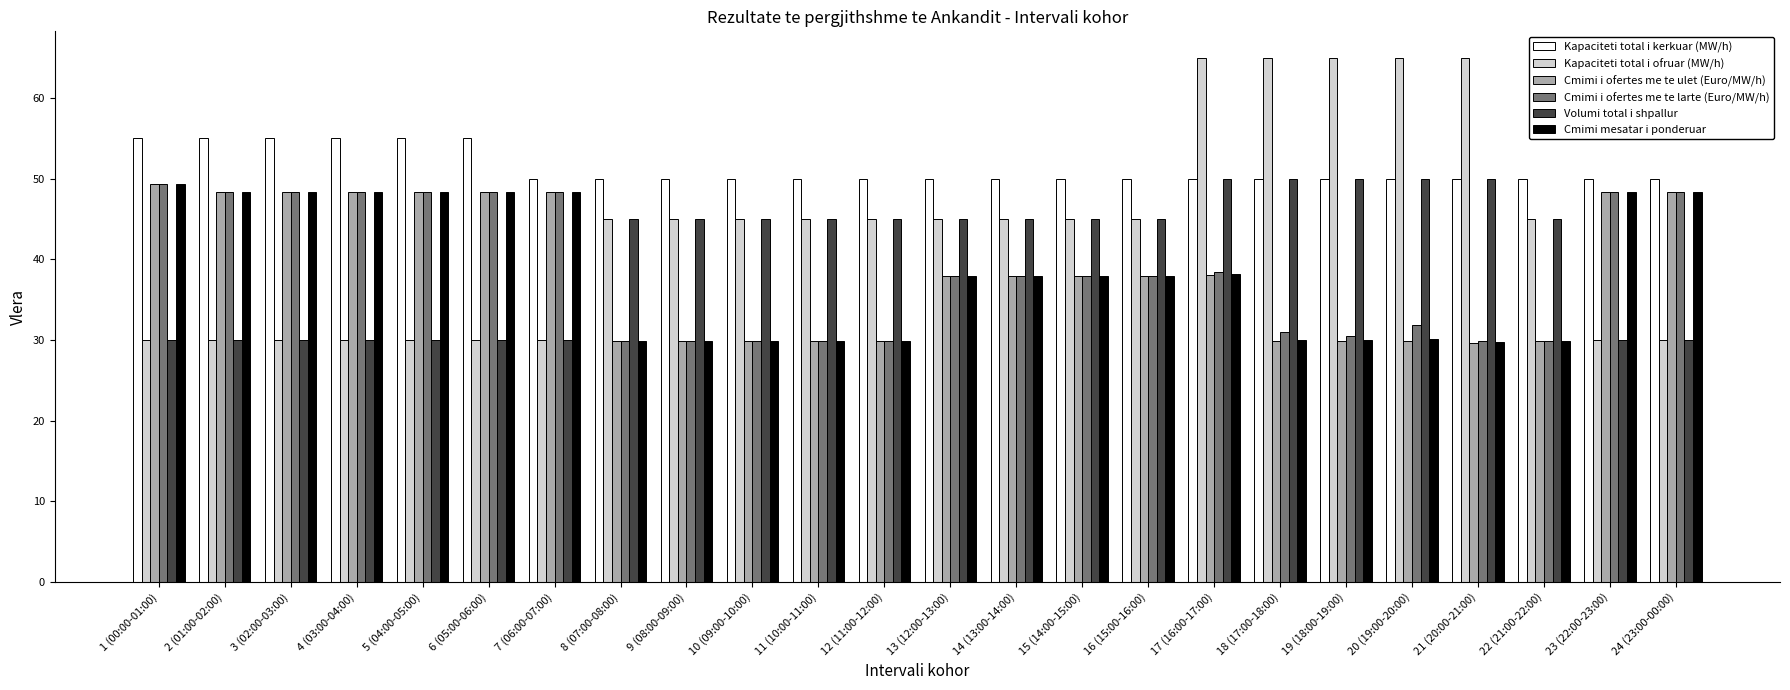

Count the number of categories in the chart.

24